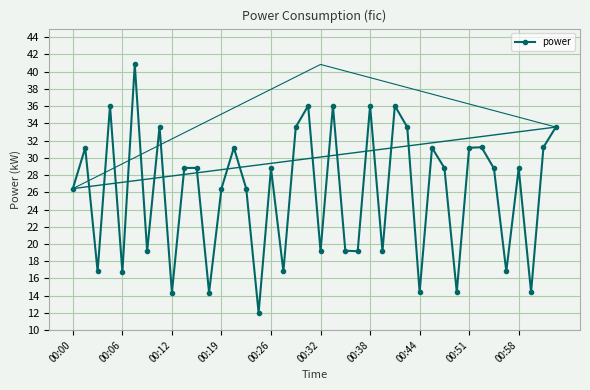

What is the highest value of the power series?

40.8